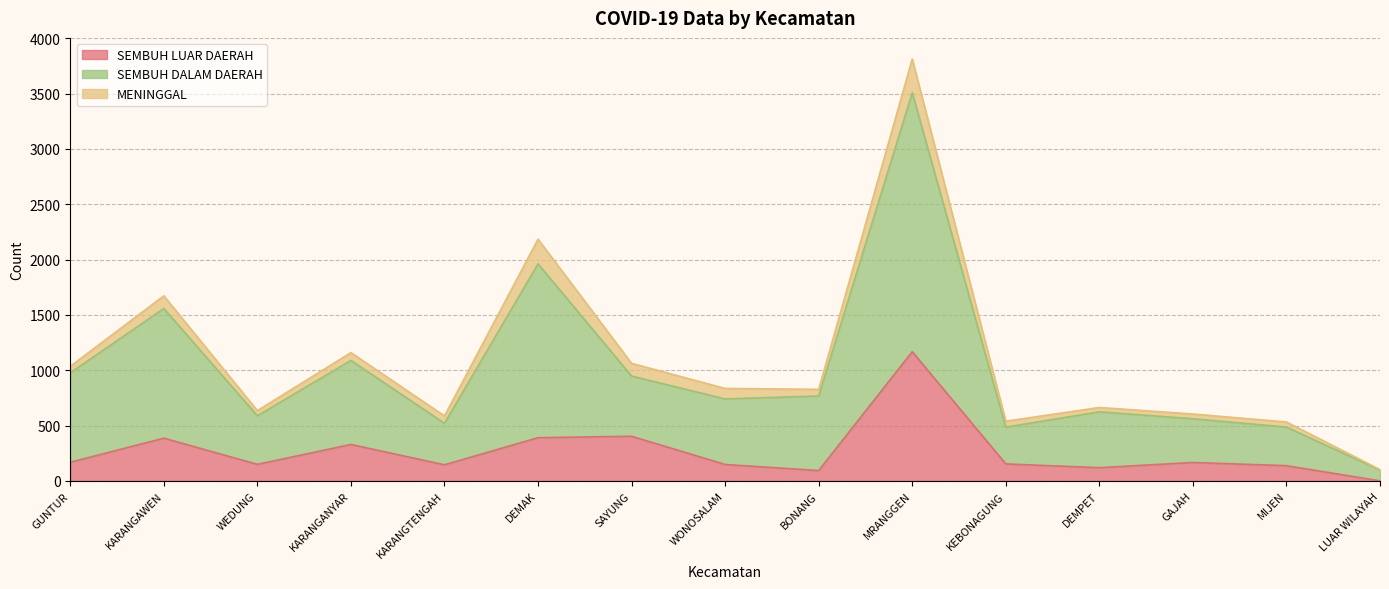

At which category does the chart reach its minimum across all series?

LUAR WILAYAH